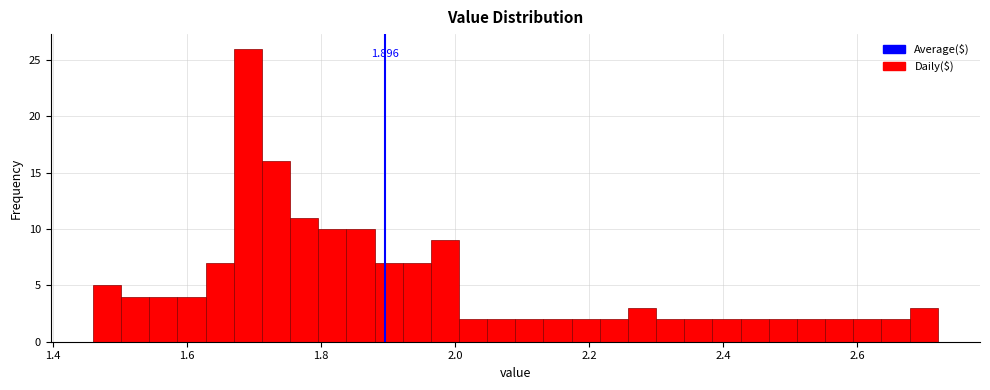

Around what value on the x-axis is the tallest bar? Give the approximate position of its centre, as read against the axis.

1.70